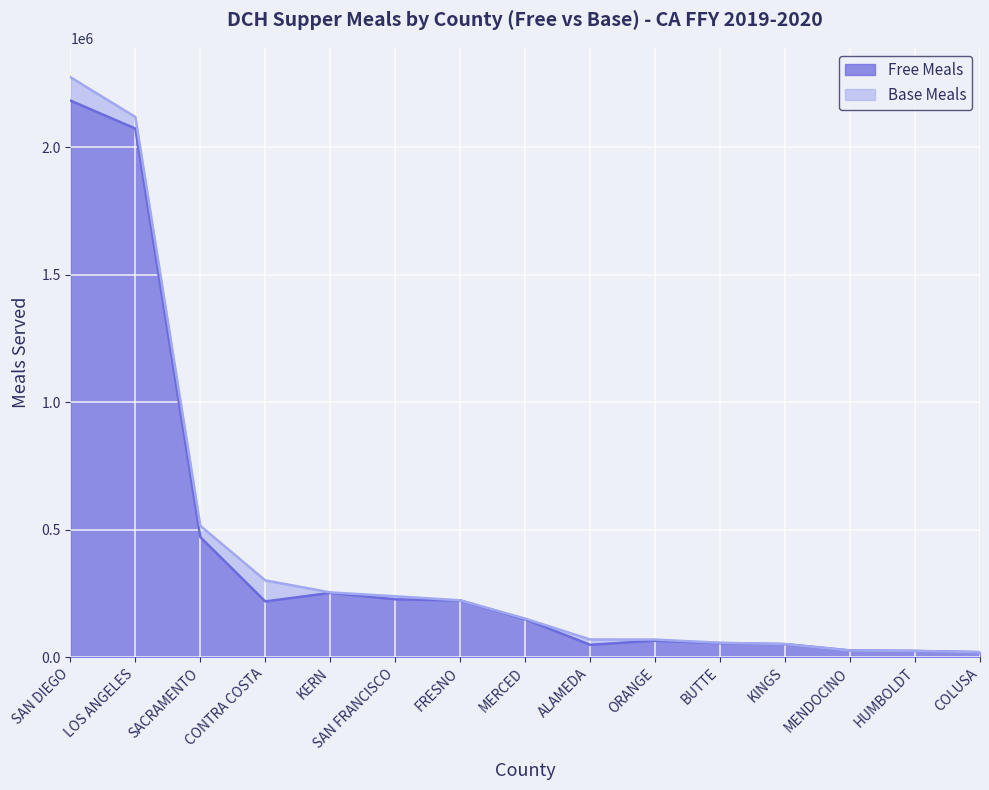

What is the total value across all series at CONTRA COSTA?

300629